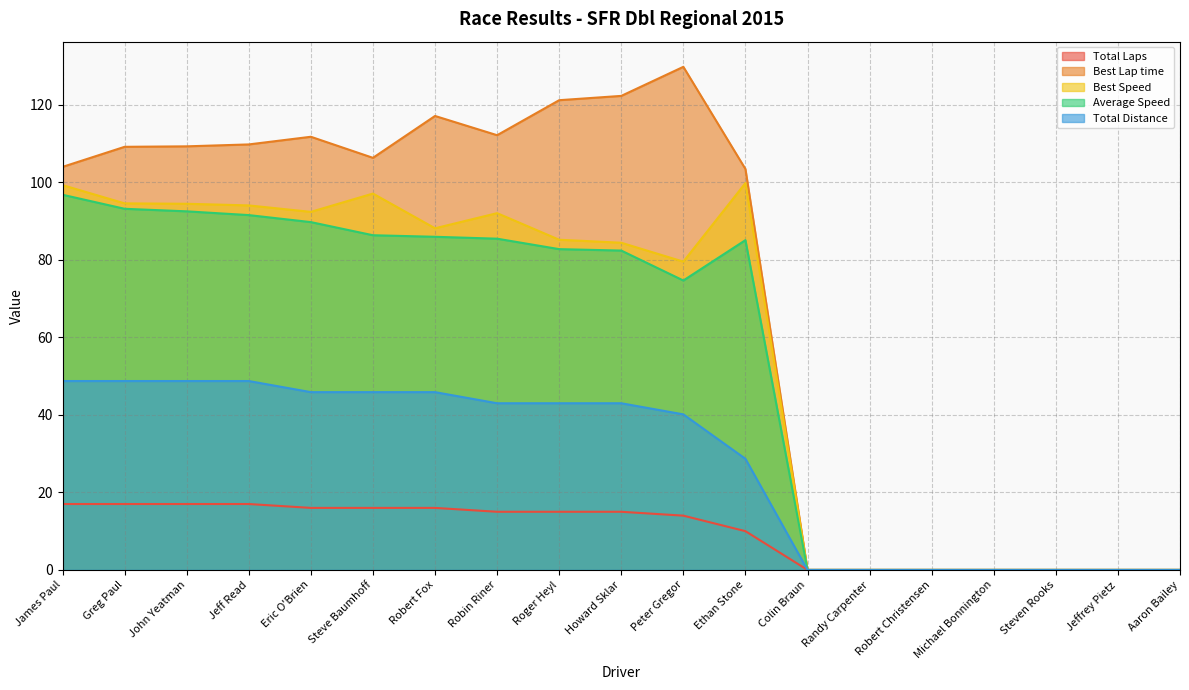

How many positive values does the Best Speed series have?

12